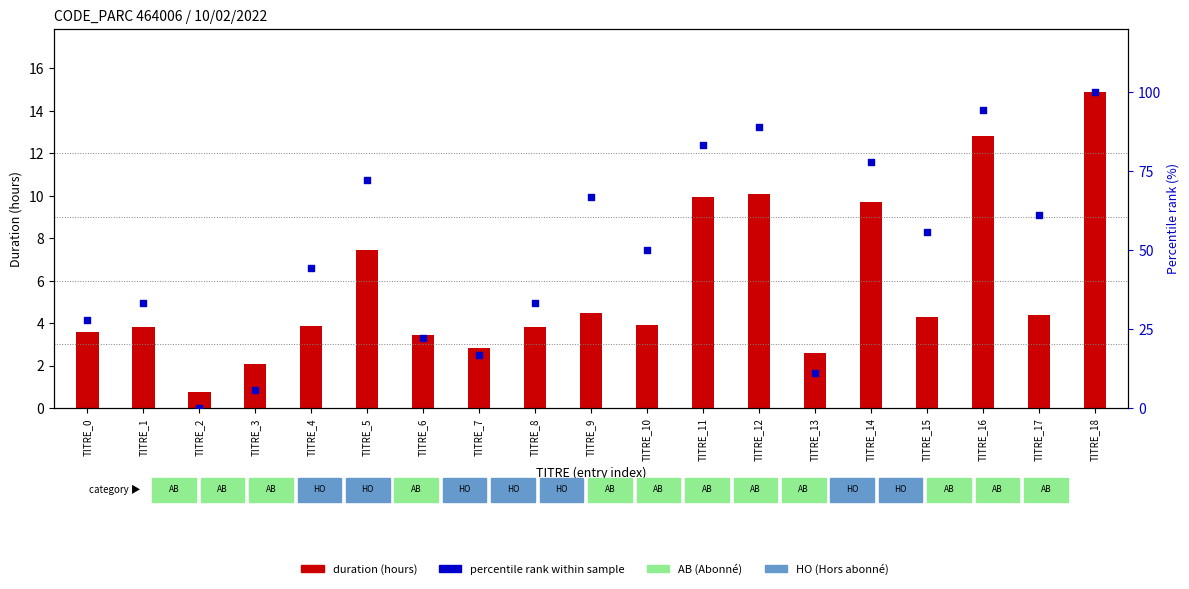

Which series has the largest total across all categories?

percentile rank